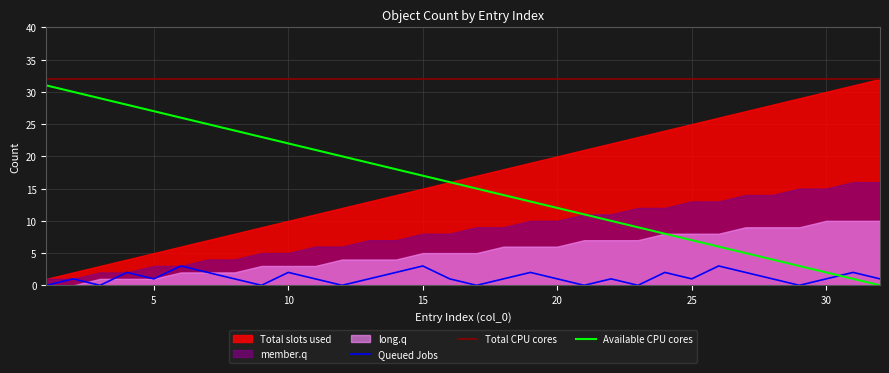

True or false: Available CPU cores and Total CPU cores intersect in this chart.

False